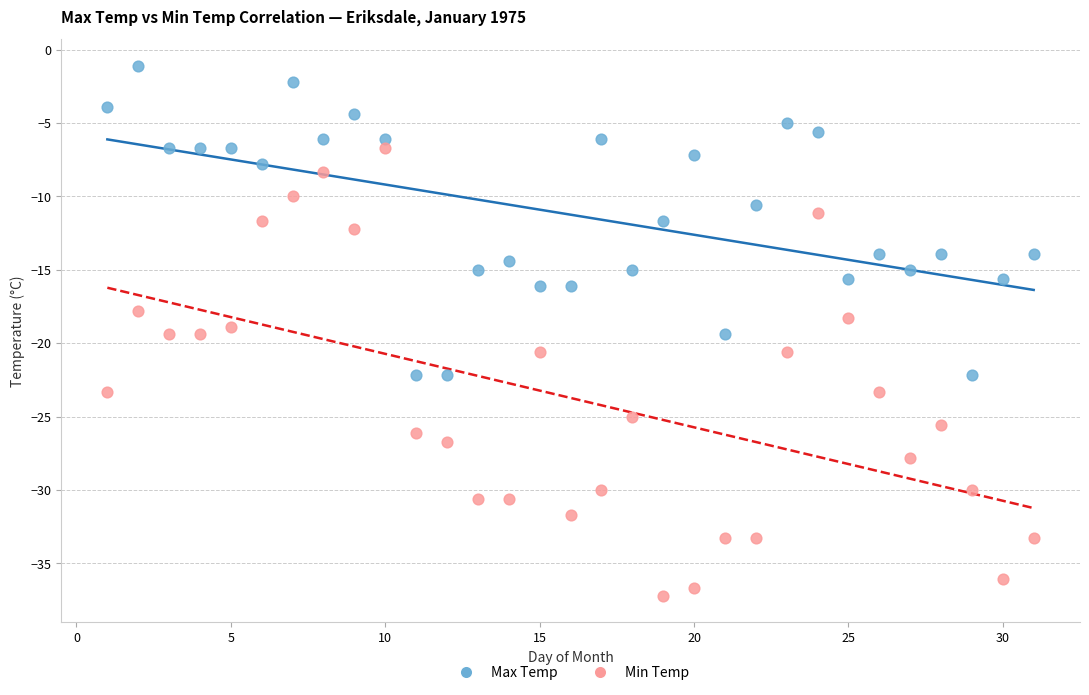

Which series contains the lowest Y value?

Min Temp